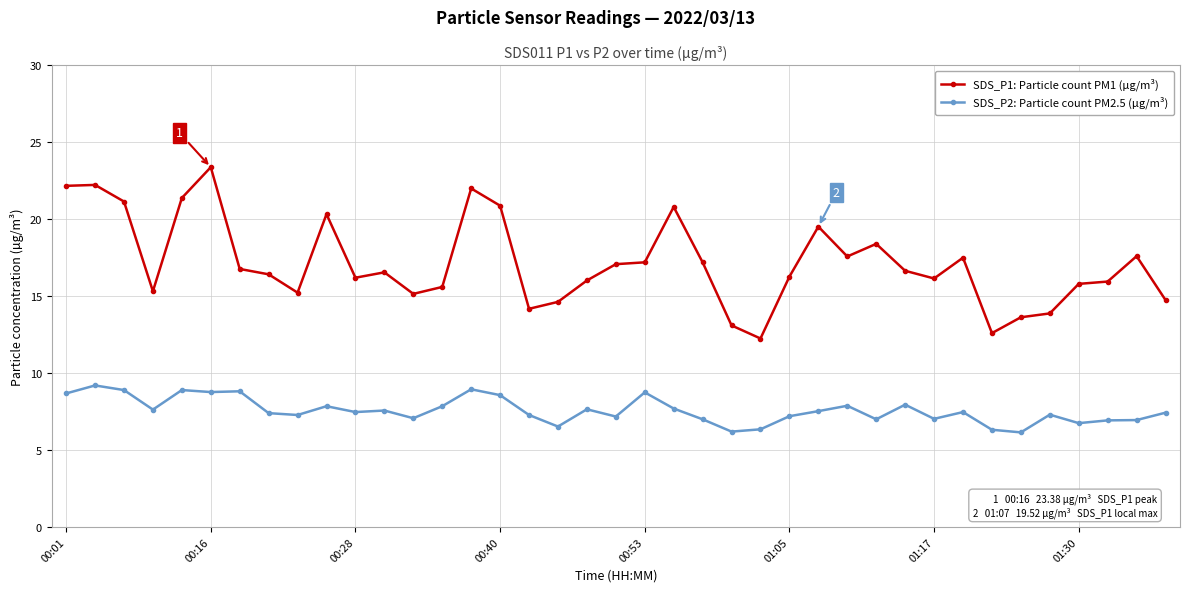

Which series has the largest total across all categories?

SDS_P1: Particle count PM1 (µg/m³)